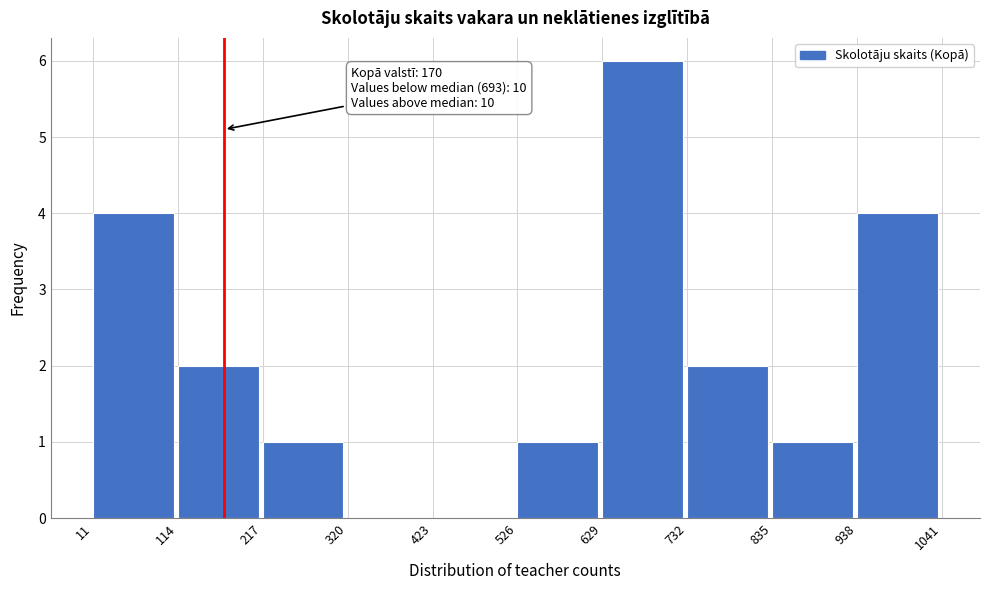

Over which range of the x-axis is the bar tallest?

629 to 732